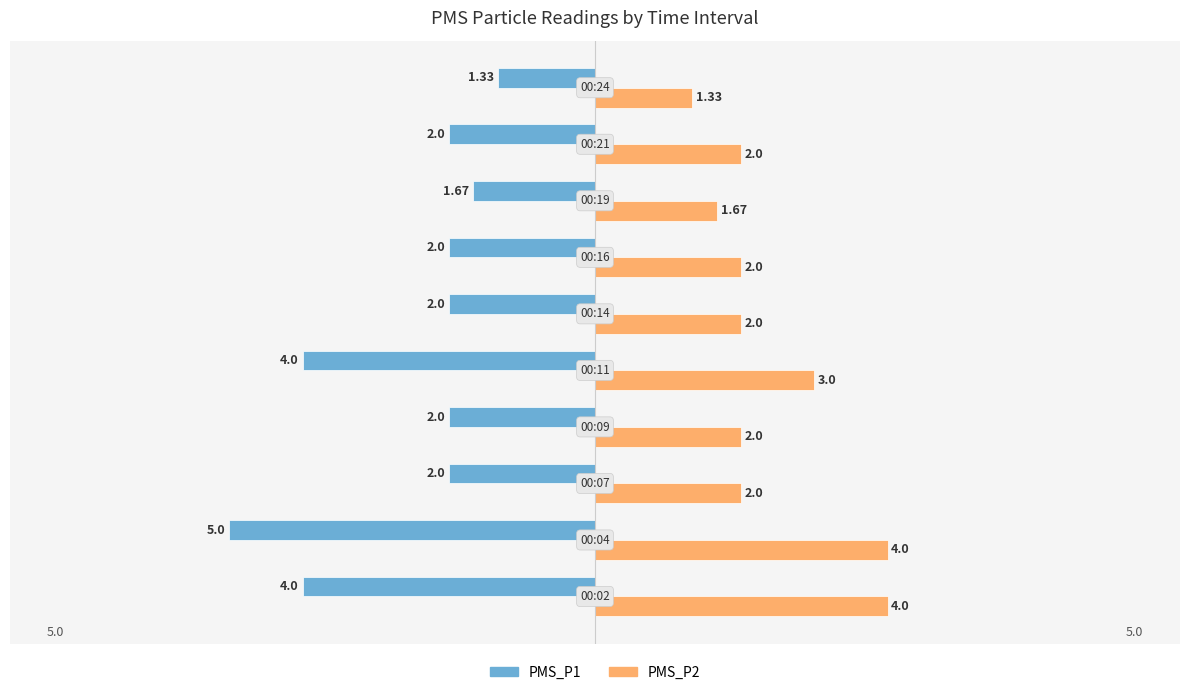

What is the sum of all PMS_P1 values?

-26.0